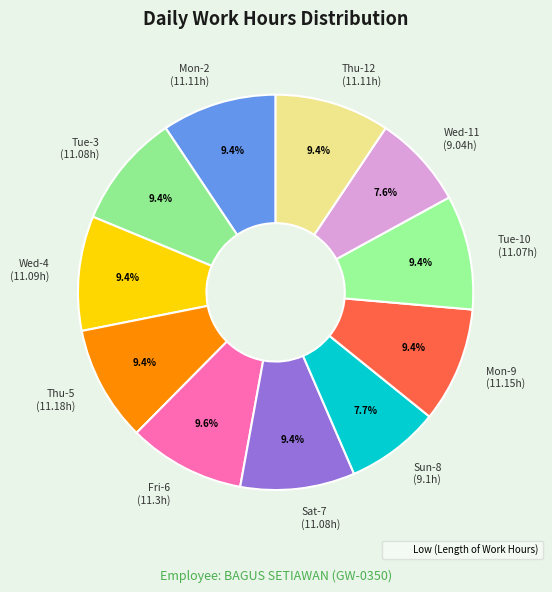

How many segments does this pie chart have?

11